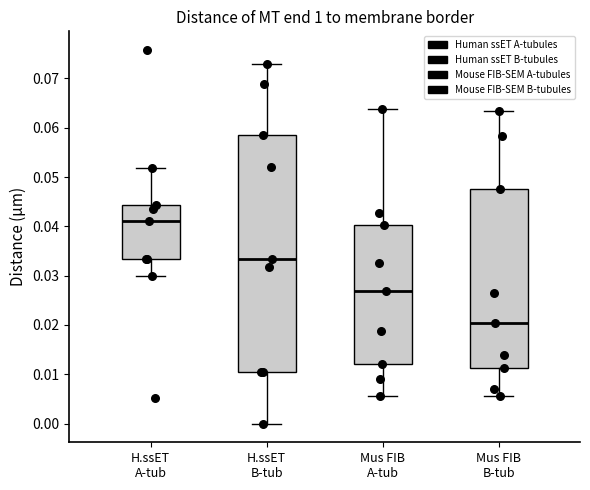

Reading left to right, transcribe this box plot: for each box, give where its median line is, the range the box spans, and where its two whiskers end, as read against the y-axis. The values are not printed on the chart, so give them approximately, as read against the axis.

H.ssET A-tub: median 0.041, box 0.033 to 0.044, whiskers 0.030 to 0.052
H.ssET B-tub: median 0.033, box 0.010 to 0.058, whiskers 0.000 to 0.073
Mus FIB A-tub: median 0.027, box 0.012 to 0.040, whiskers 0.006 to 0.064
Mus FIB B-tub: median 0.020, box 0.011 to 0.048, whiskers 0.006 to 0.063